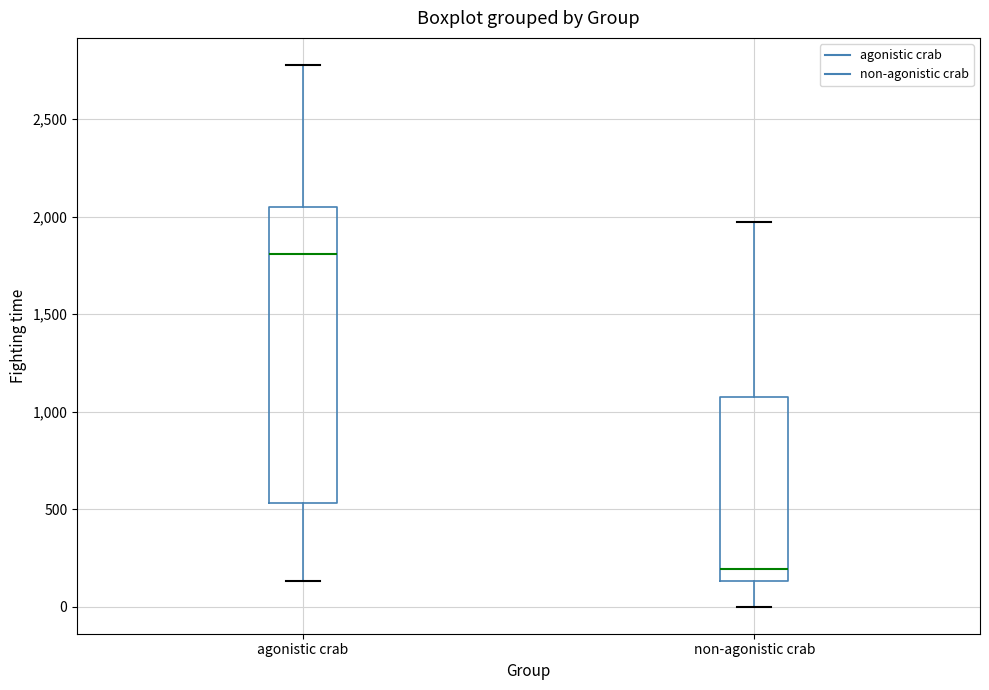

Where is the upper edge of the box for non-agonistic crab on the y-axis? The values are not printed on the chart, so give them approximately, as read against the axis.

1100